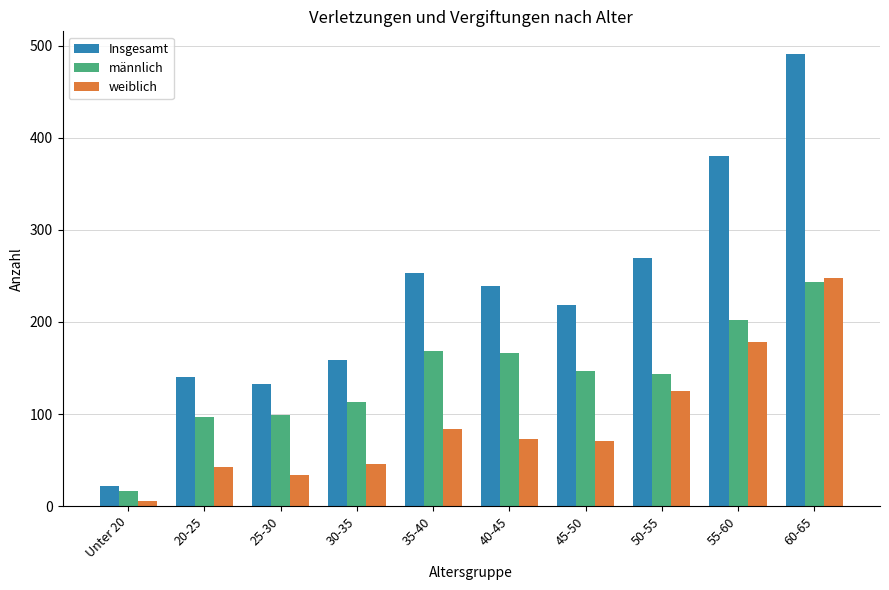

What are all the series names shown in the legend?

Insgesamt, männlich, weiblich